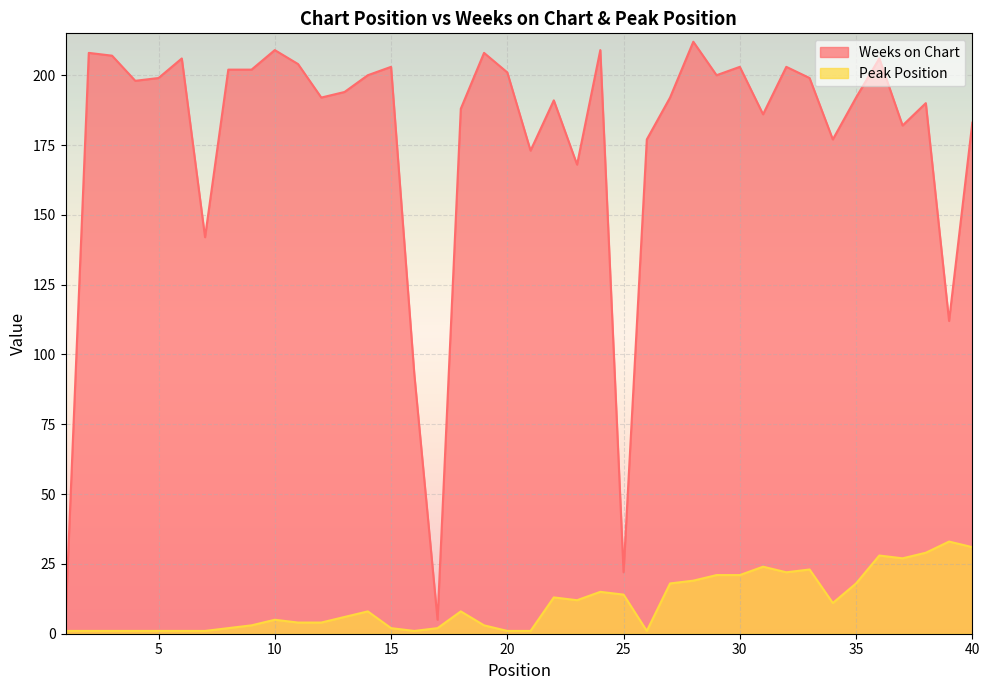

What is the total value across all series at 5?

200